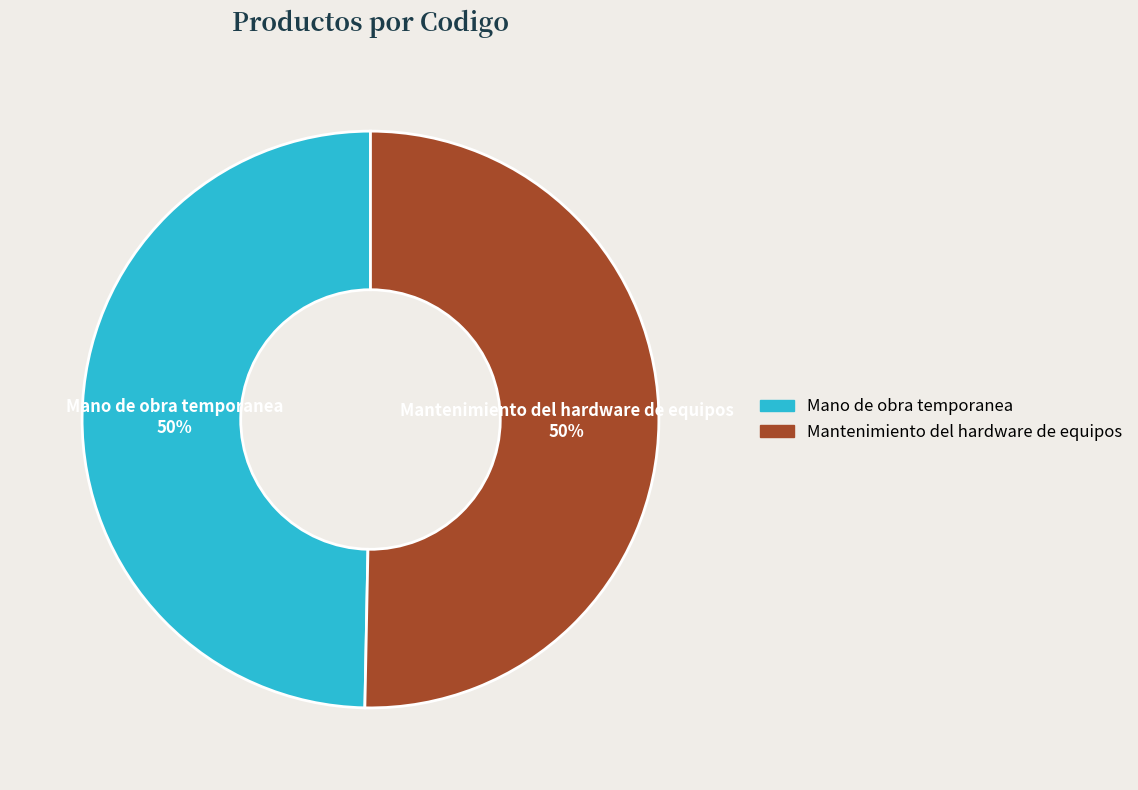

Combined, do Mantenimiento del hardware de equipos and Mano de obra temporanea account for over 50%?

Yes